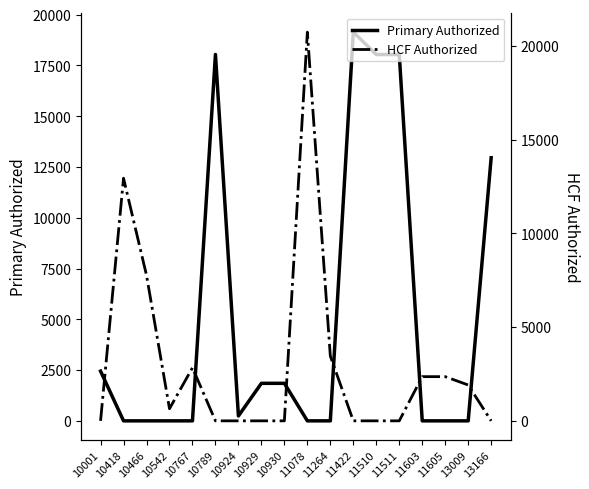

Reading left to right, extract all data points from this chart.

Primary Authorized: 10001=2448.0	10418=0.0	10466=0.0	10542=0.0	10767=0.0	10789=18040.0	10924=241.9	10929=1848.0	10930=1848.0	11078=0.0	11264=0.0	11422=19141.8	11510=18040.0	11511=18040.0	11603=0.0	11605=0.0	13009=0.0	13166=12956.0
HCF Authorized: 10001=0.0	10418=12941.6	10466=7765.7	10542=649.4	10767=2831.4	10789=0.0	10924=0.0	10929=0.0	10930=0.0	11078=20735.0	11264=3458.2	11422=0.0	11510=0.0	11511=0.0	11603=2357.6	11605=2357.6	13009=1912.5	13166=0.0